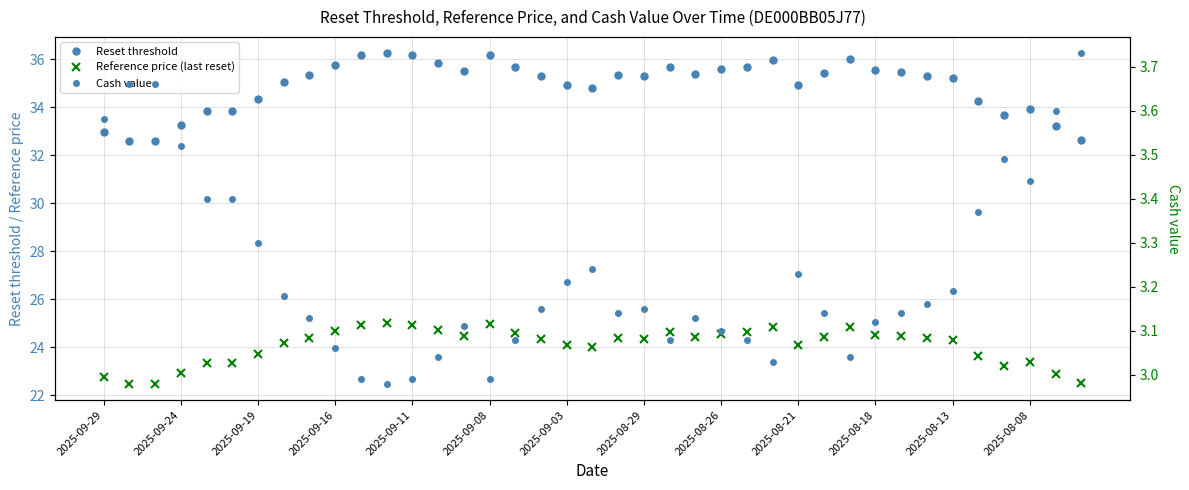

What is the difference between the second highest and minimum values in the Reset threshold series?

3.6